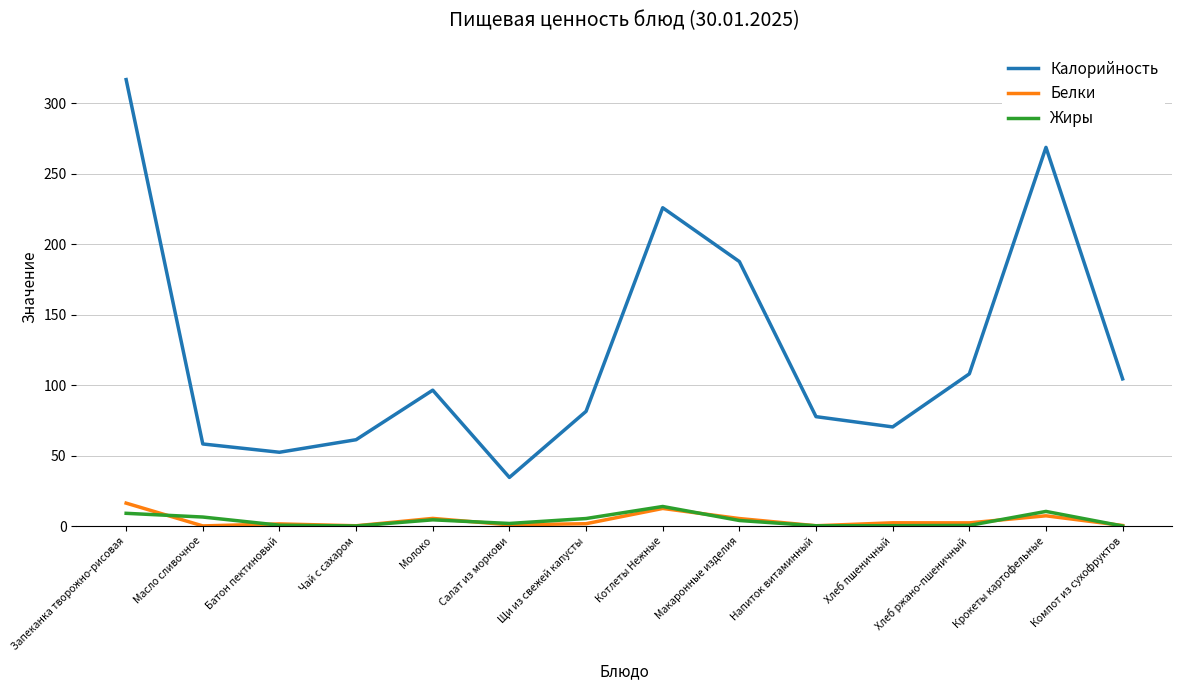

Is the value of Калорийность at Запеканка творожно-рисовая greater than the value of Жиры at Масло сливочное?

Yes